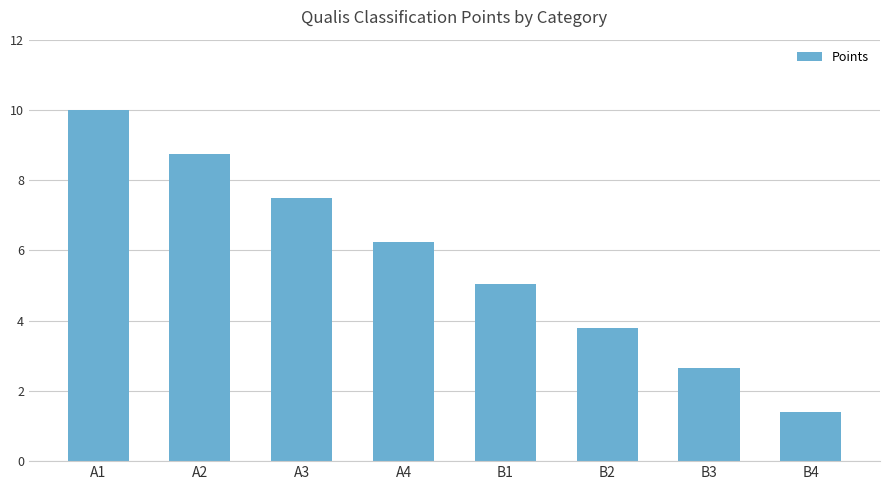

Rank the categories by value from lowest to highest.

B4, B3, B2, B1, A4, A3, A2, A1